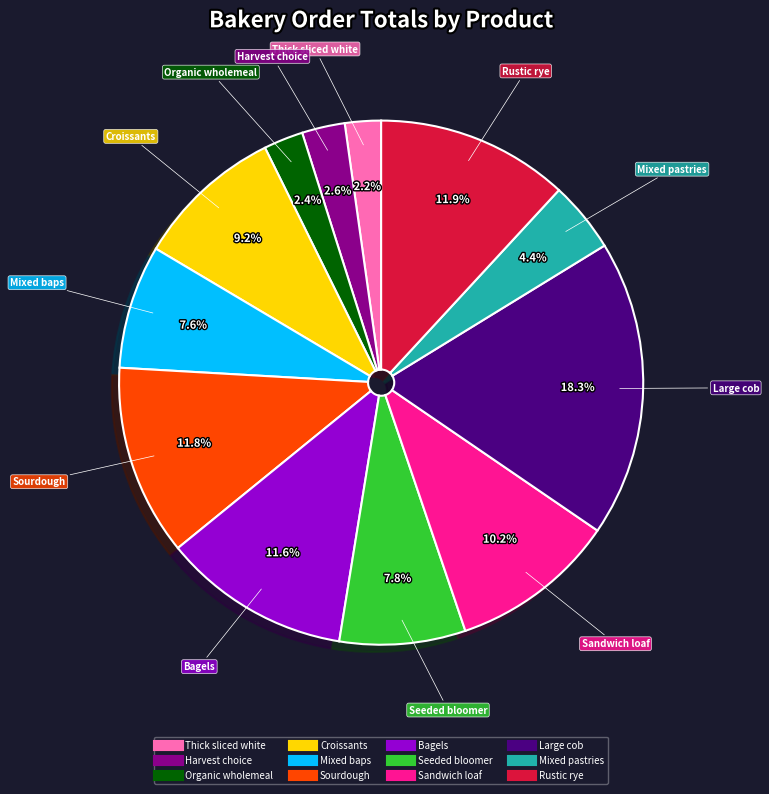

What percentage is the Mixed pastries slice, to the nearest percent?

4%